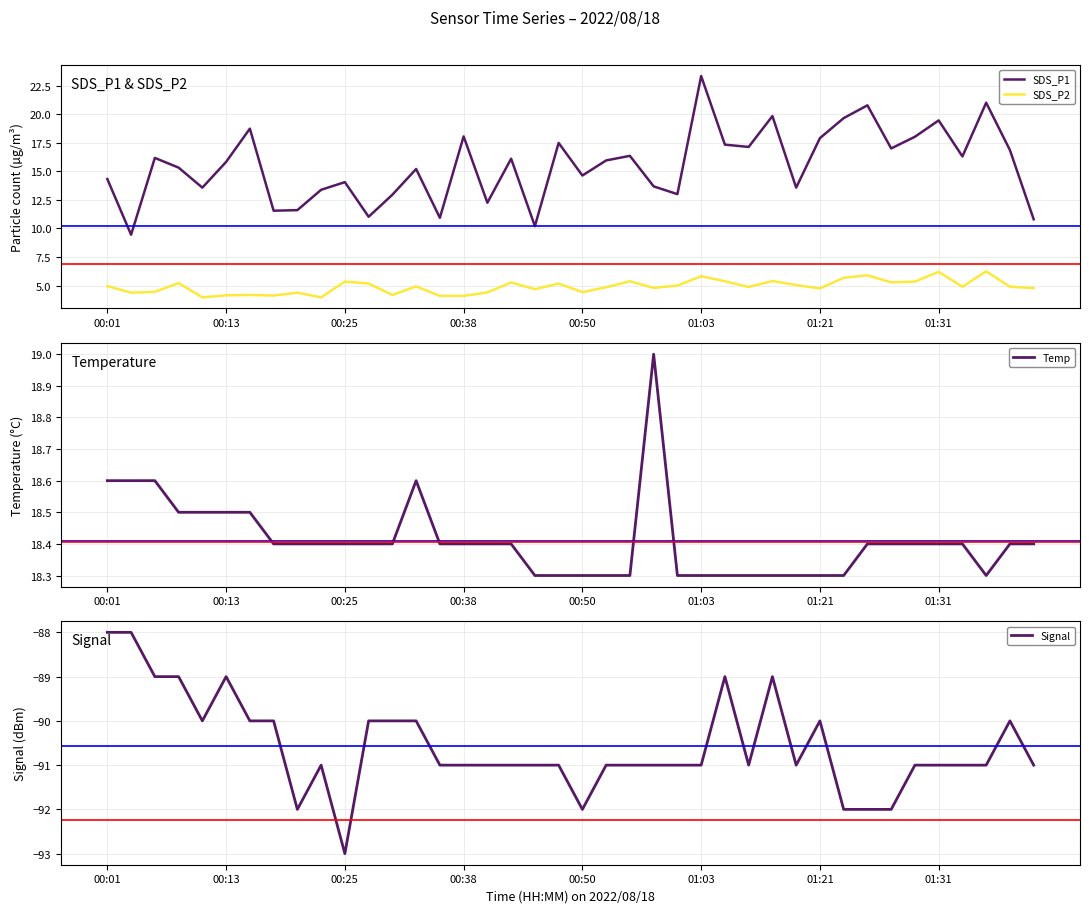

Does the chart have visible grid lines?

Yes